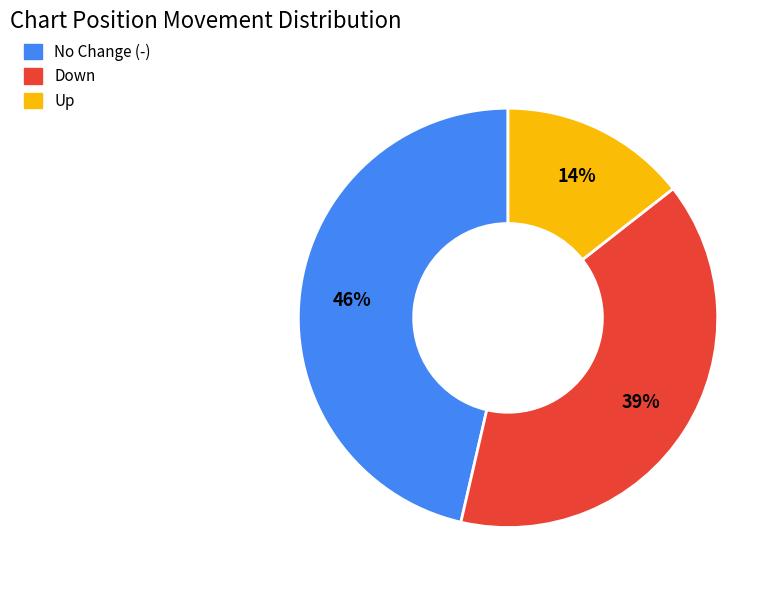

To the nearest percent, what is the average slice percentage?

33%